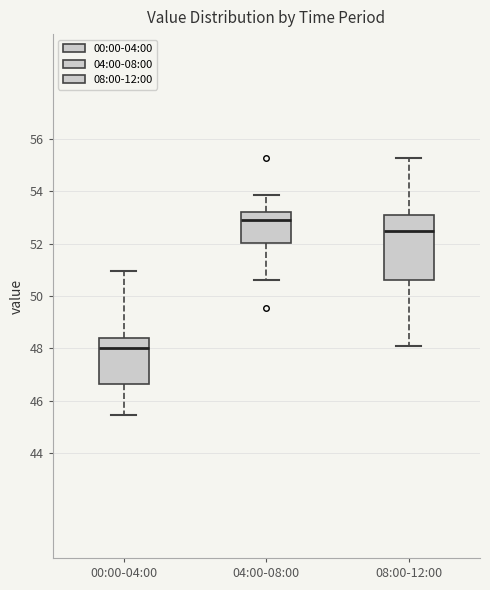

Which box is the tallest, from its lower edge to its upper edge?

08:00-12:00